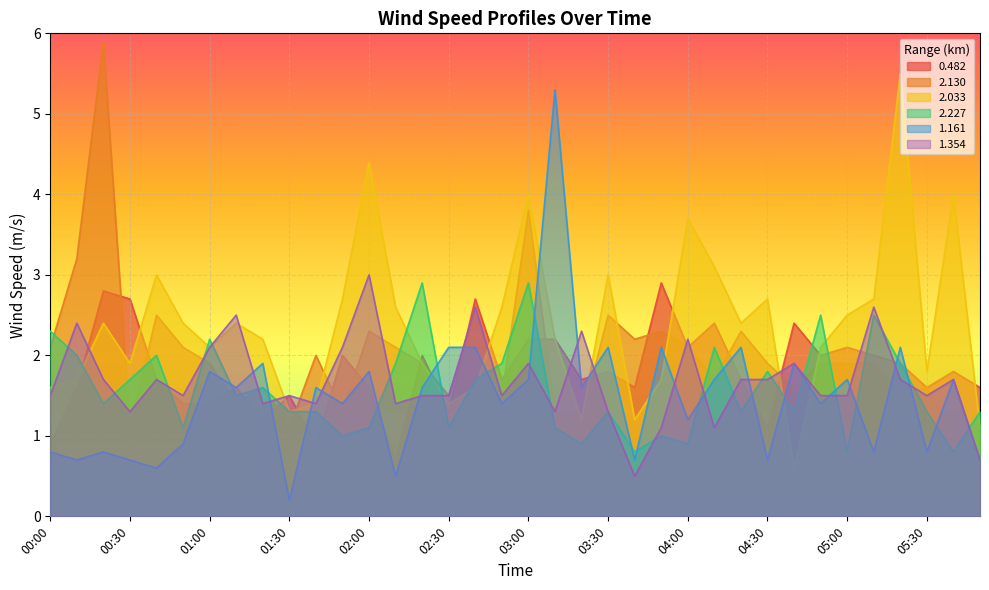

How many times do 2.033 and 1.161 cross each other?

10